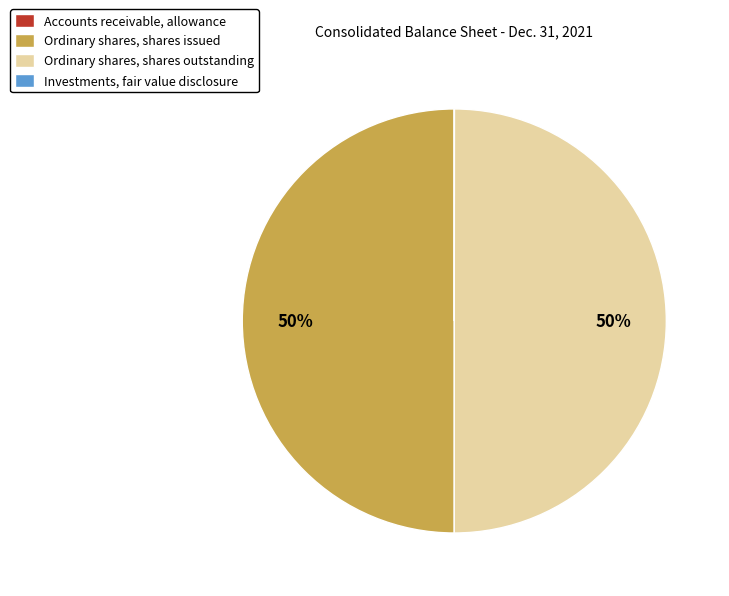

To the nearest percent, what is the average slice percentage?

25%